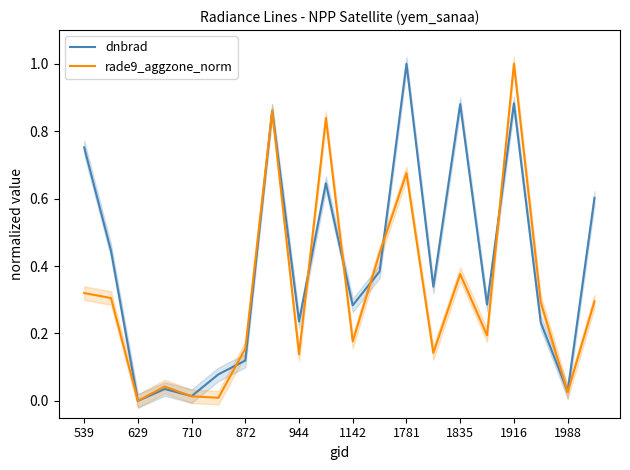

After their last crossing, which series has the higher values: rade9_aggzone_norm or dnbrad?

dnbrad